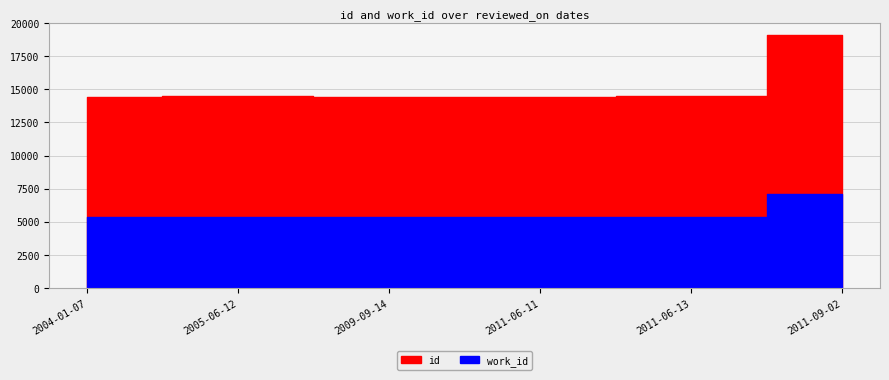

The value of work_id at 2005-06-12 is 1693. True or false?

False